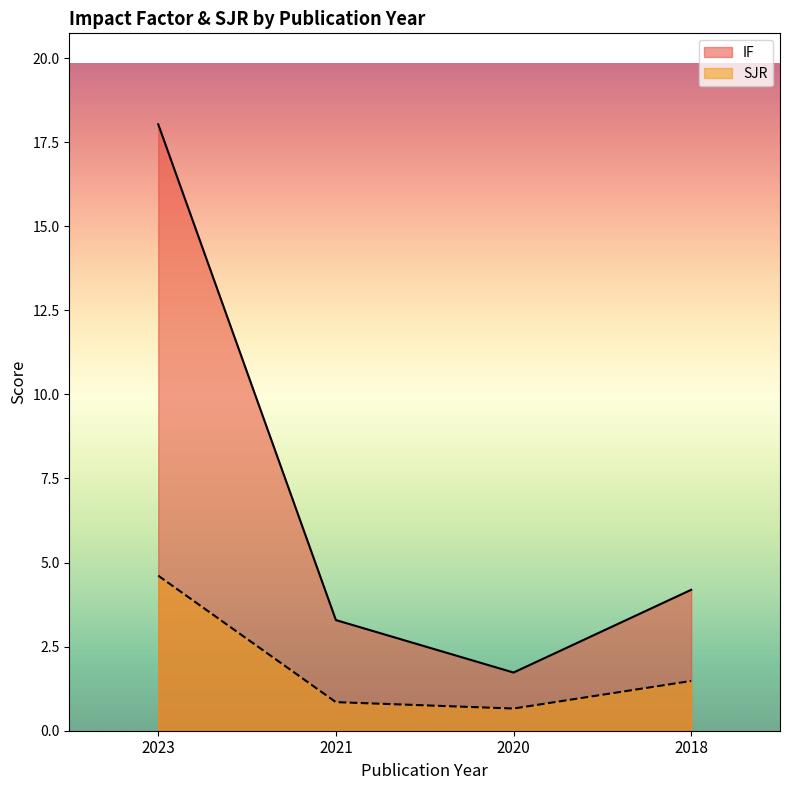

What is the total value across all series at 2020?

2.4